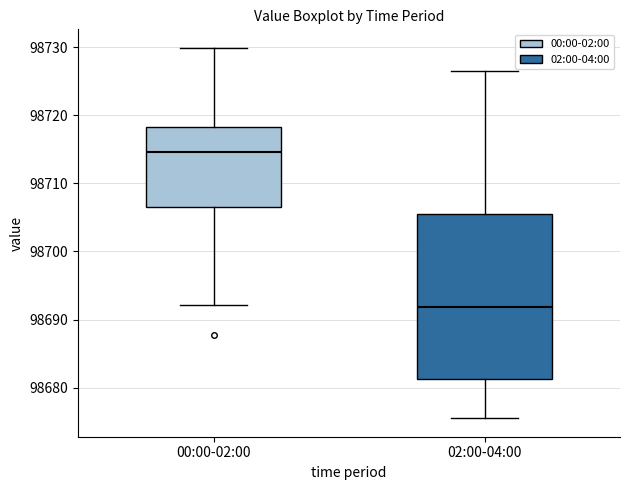

Reading left to right, read every box against the y-axis: the position of its median line, the range the box covers, and the ends of its whiskers. The values are not printed on the chart, so give them approximately, as read against the axis.

00:00-02:00: median 98715, box 98706 to 98718, whiskers 98692 to 98730
02:00-04:00: median 98692, box 98681 to 98706, whiskers 98676 to 98727